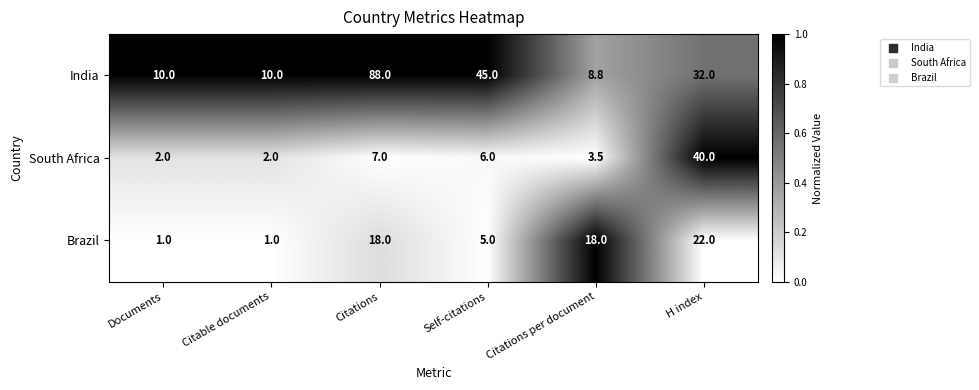

Reading right to left, extract all data points from this chart.

India: 32.0	8.8	45.0	88.0	10.0	10.0
South Africa: 40.0	3.5	6.0	7.0	2.0	2.0
Brazil: 22.0	18.0	5.0	18.0	1.0	1.0